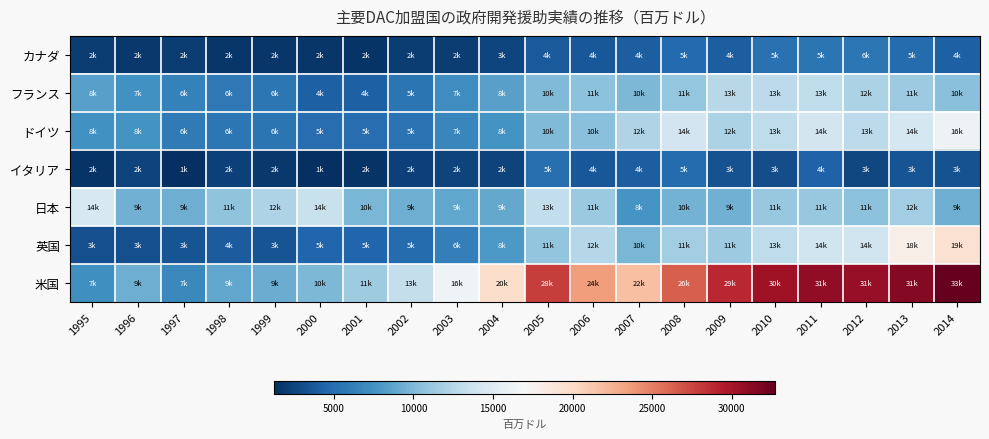

Which series has the widest spread of values?

米国